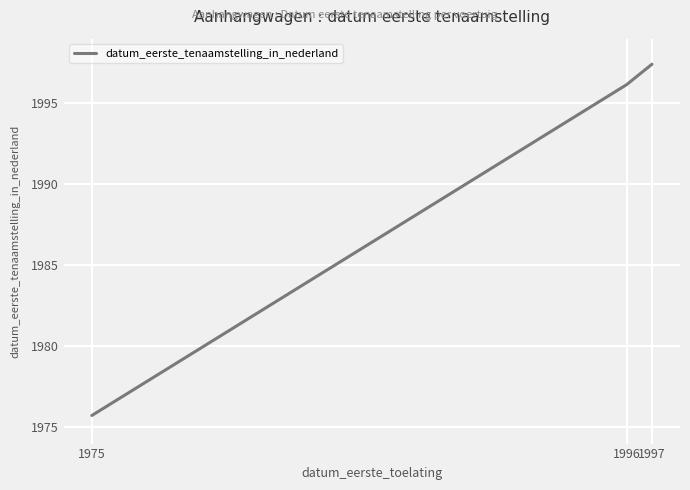

The chart shows a value of 1975.7 at 1975. True or false?

True